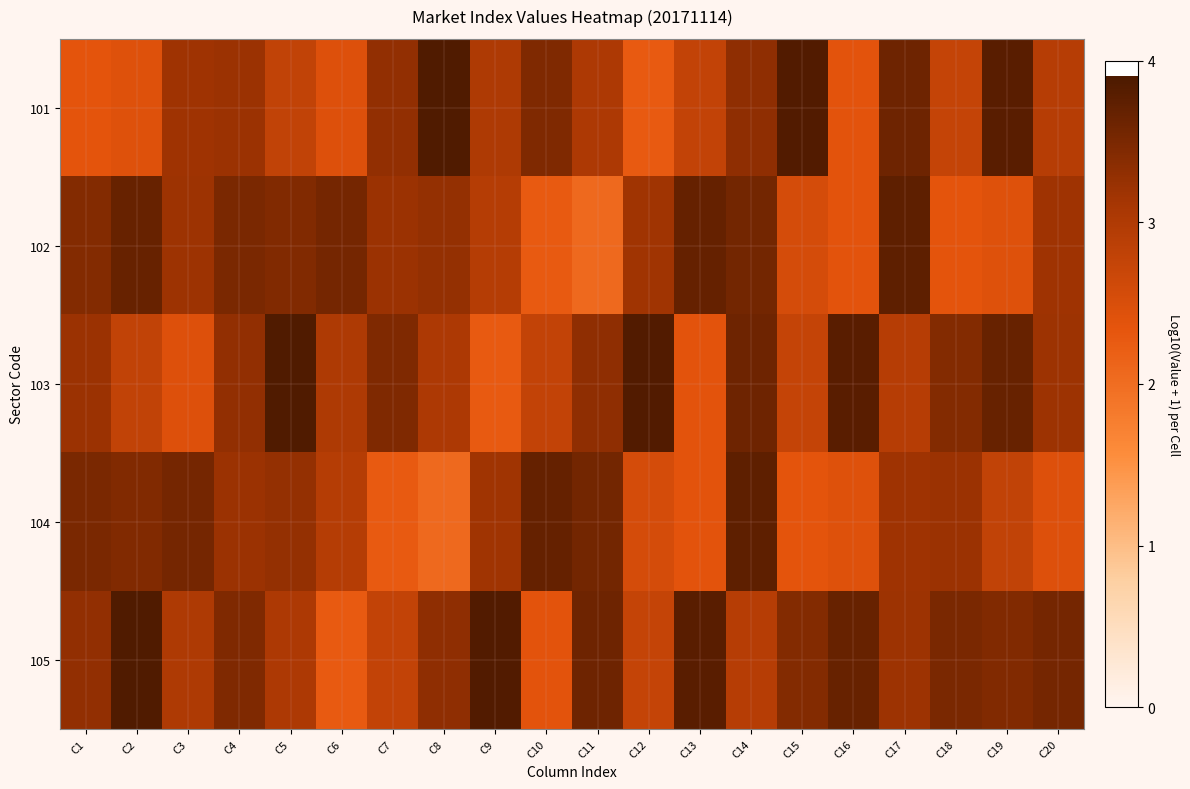

Reading right to left, list all the values displayed in this chart.

101: C20=2.9	C19=3.8	C18=2.8	C17=3.6	C16=2.4	C15=3.8	C14=3.3	C13=2.8	C12=2.3	C11=3.0	C10=3.4	C9=3.0	C8=3.9	C7=3.3	C6=2.4	C5=2.8	C4=3.2	C3=3.2	C2=2.4	C1=2.3
102: C20=3.2	C19=2.4	C18=2.3	C17=3.7	C16=2.4	C15=2.6	C14=3.6	C13=3.7	C12=3.2	C11=2.0	C10=2.3	C9=2.9	C8=3.3	C7=3.2	C6=3.5	C5=3.4	C4=3.5	C3=3.2	C2=3.7	C1=3.4
103: C20=3.2	C19=3.7	C18=3.4	C17=2.9	C16=3.8	C15=2.8	C14=3.6	C13=2.4	C12=3.8	C11=3.3	C10=2.8	C9=2.3	C8=3.0	C7=3.4	C6=3.0	C5=3.9	C4=3.3	C3=2.4	C2=2.8	C1=3.2
104: C20=2.4	C19=2.8	C18=3.2	C17=3.2	C16=2.4	C15=2.3	C14=3.7	C13=2.4	C12=2.6	C11=3.6	C10=3.7	C9=3.2	C8=2.0	C7=2.3	C6=2.9	C5=3.3	C4=3.2	C3=3.5	C2=3.4	C1=3.5
105: C20=3.5	C19=3.4	C18=3.5	C17=3.2	C16=3.7	C15=3.4	C14=2.9	C13=3.8	C12=2.8	C11=3.6	C10=2.4	C9=3.8	C8=3.3	C7=2.8	C6=2.3	C5=3.0	C4=3.4	C3=3.0	C2=3.9	C1=3.3